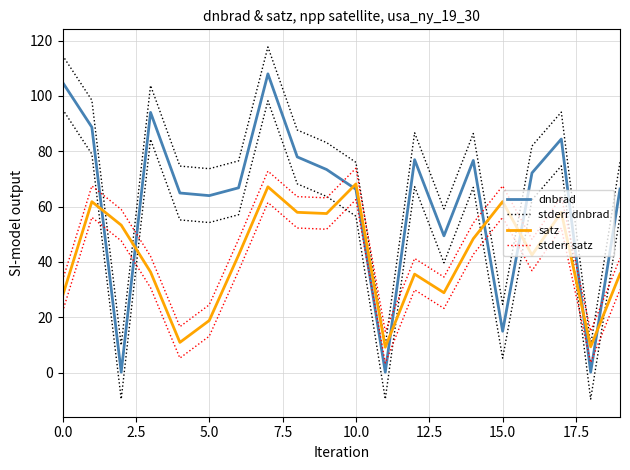

Which series has the largest total across all categories?

stderr dnbrad